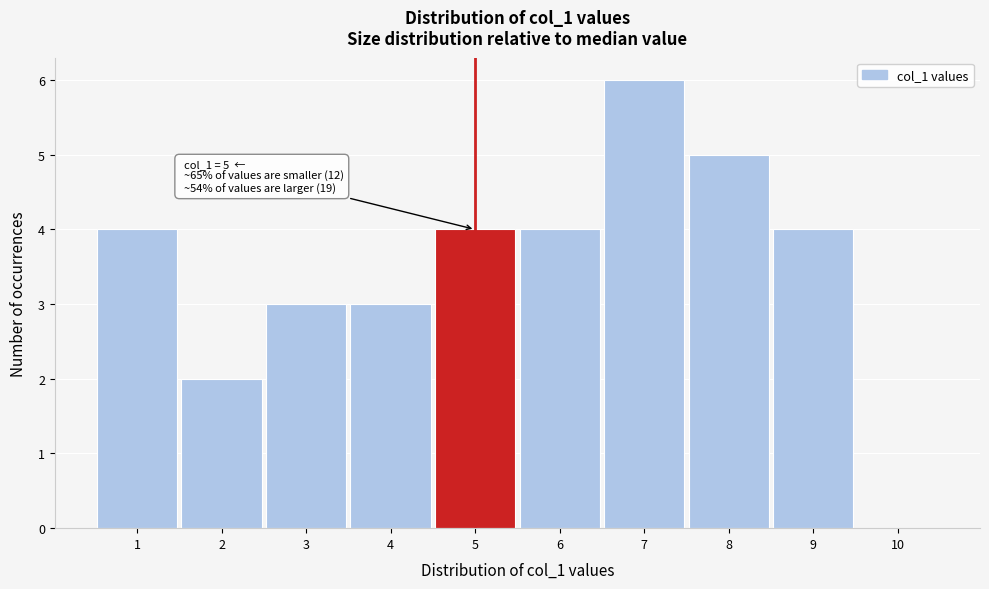

Which range on the x-axis has the tallest bar?

6.5 to 7.5